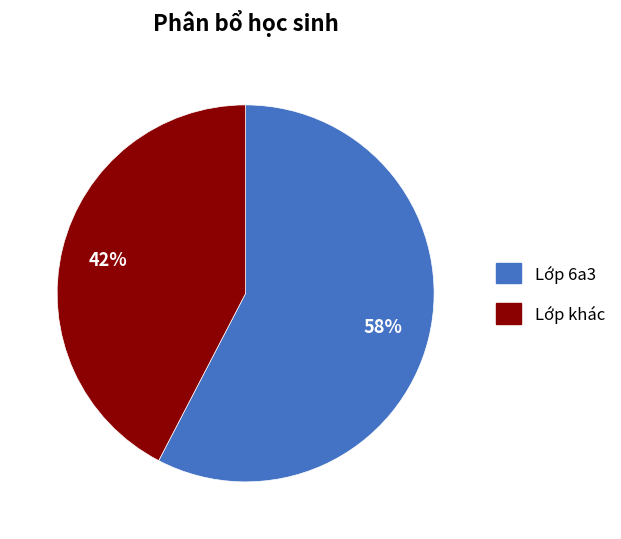

Is there any slice that represents more than half of the pie?

Yes